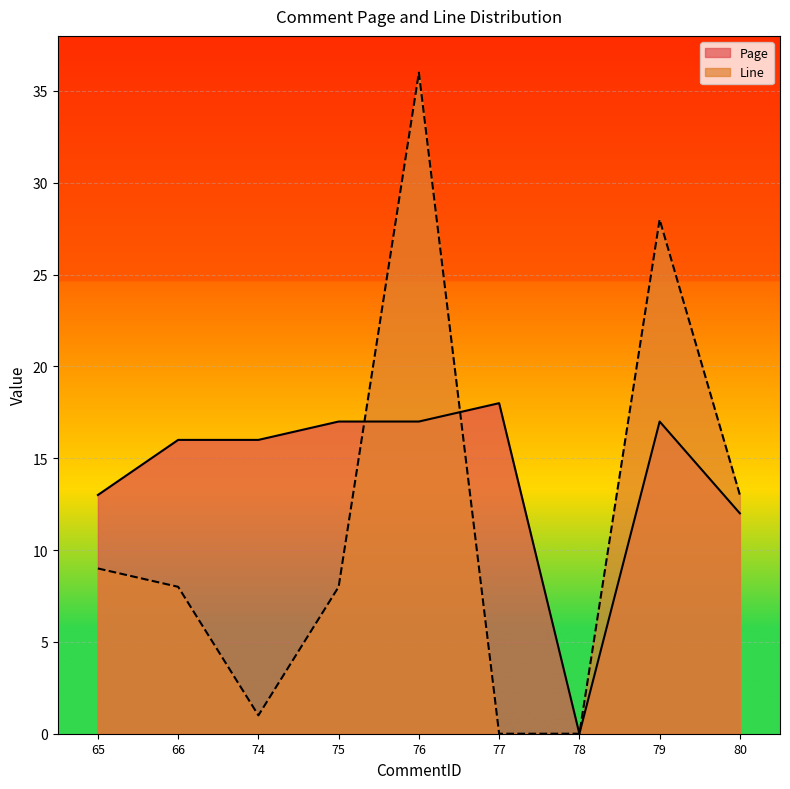

At 77, list the series in order from largest to smallest.

Page, Line